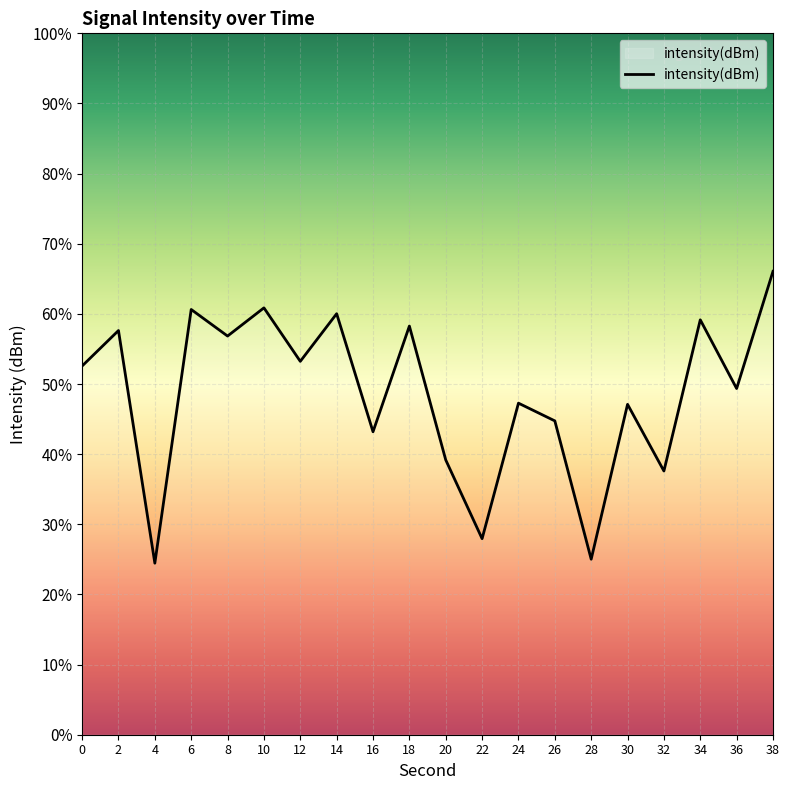

What is the maximum value shown in the chart?

66.1